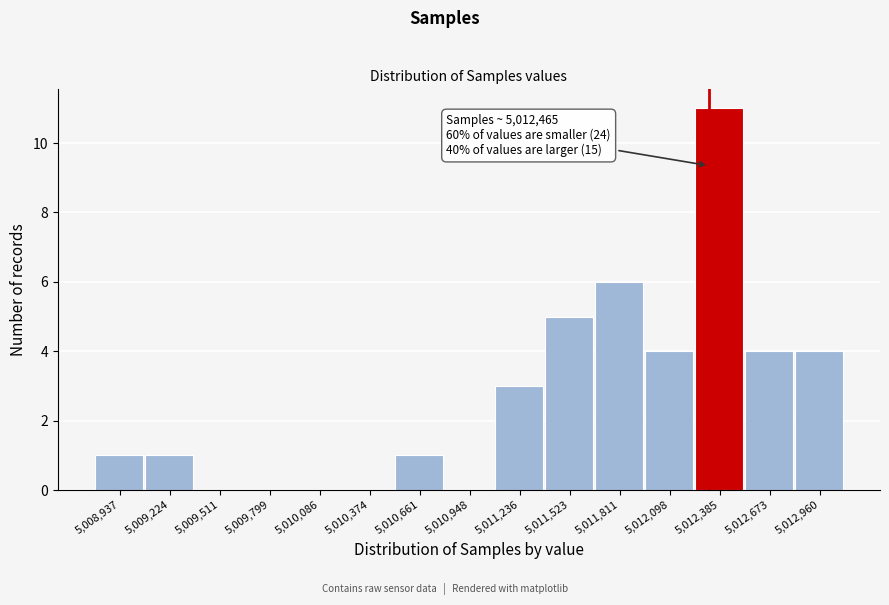

Reading right to left, extract all data points from this chart.

5,012,960=4	5,012,673=4	5,012,385=11	5,012,098=4	5,011,811=6	5,011,523=5	5,011,236=3	5,010,948=0	5,010,661=1	5,010,374=0	5,010,086=0	5,009,799=0	5,009,511=0	5,009,224=1	5,008,937=1